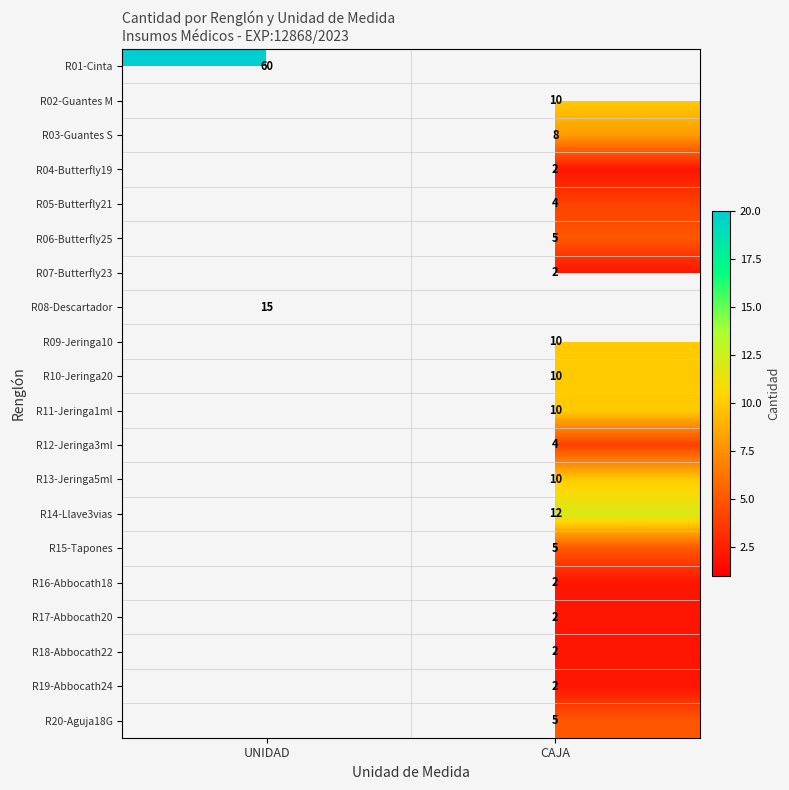

What is the greatest value displayed?

60.0